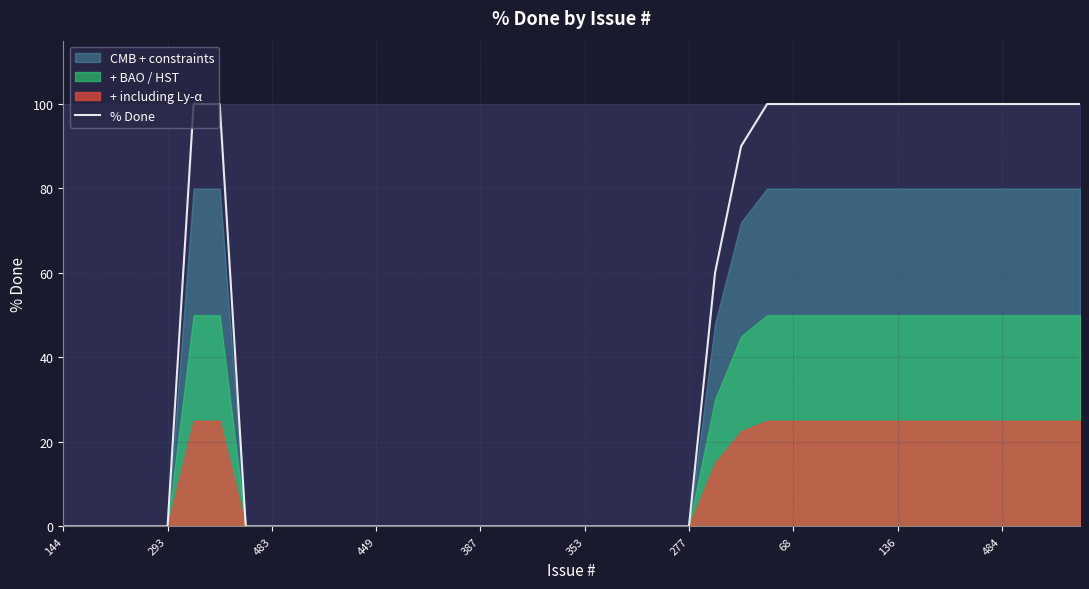

What is the difference between the maximum and minimum values?

100